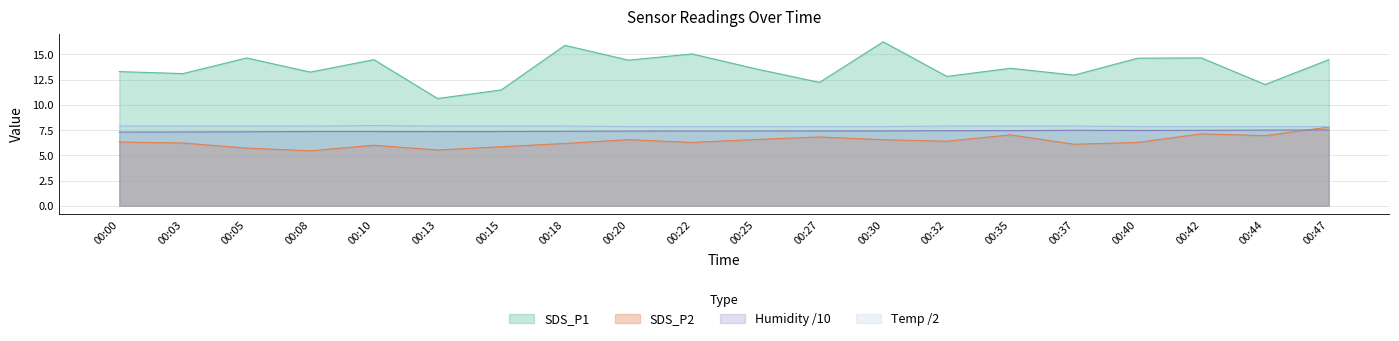

What is the greatest value displayed?

16.2